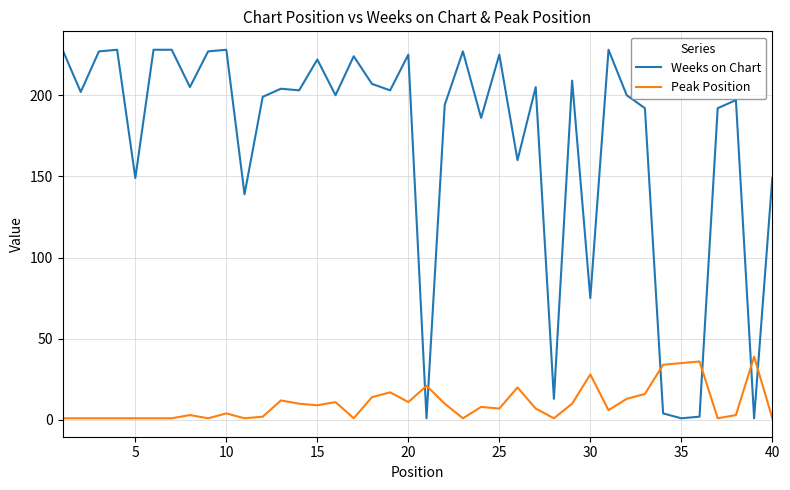

Is this an area chart (filled region under the line)?

No